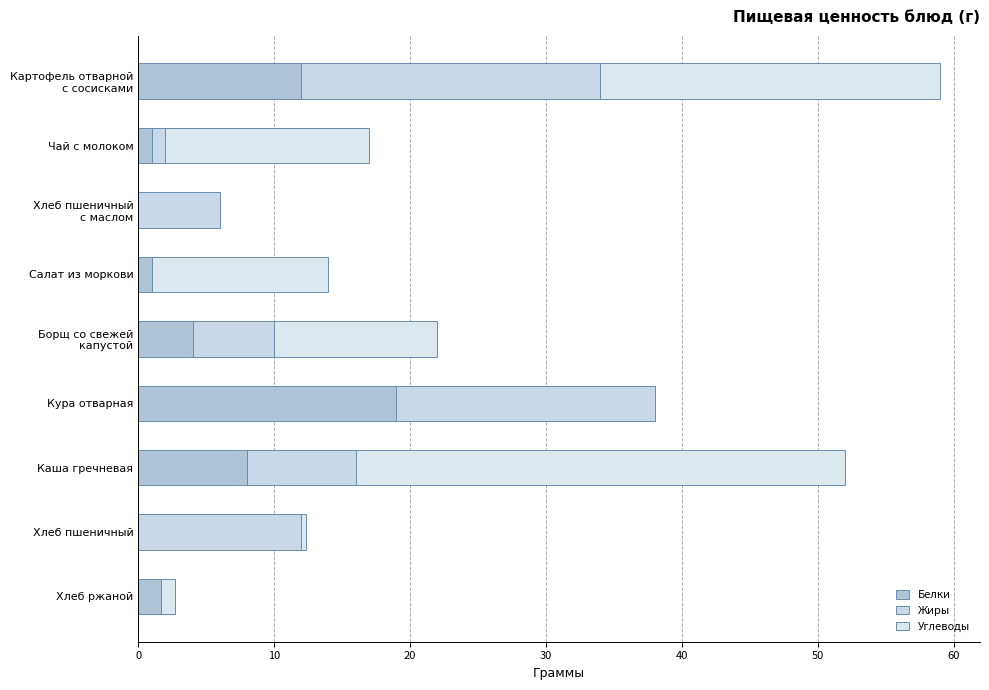

Count the number of categories in the chart.

9